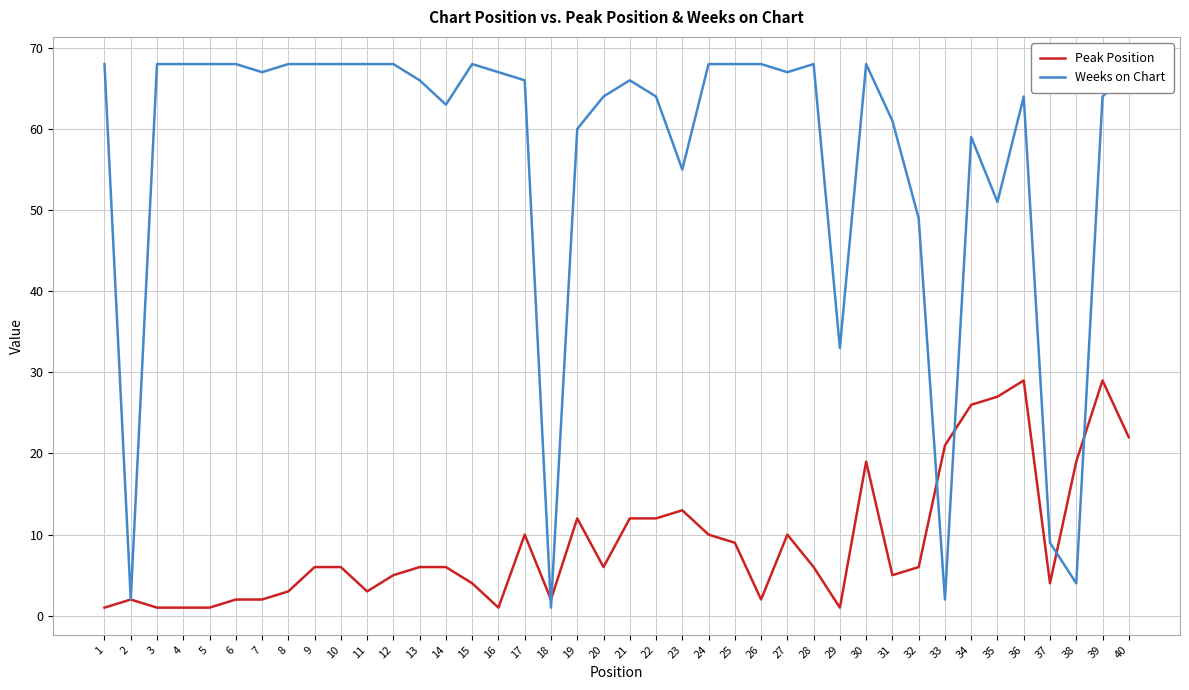

What is the average value of the Weeks on Chart series?

56